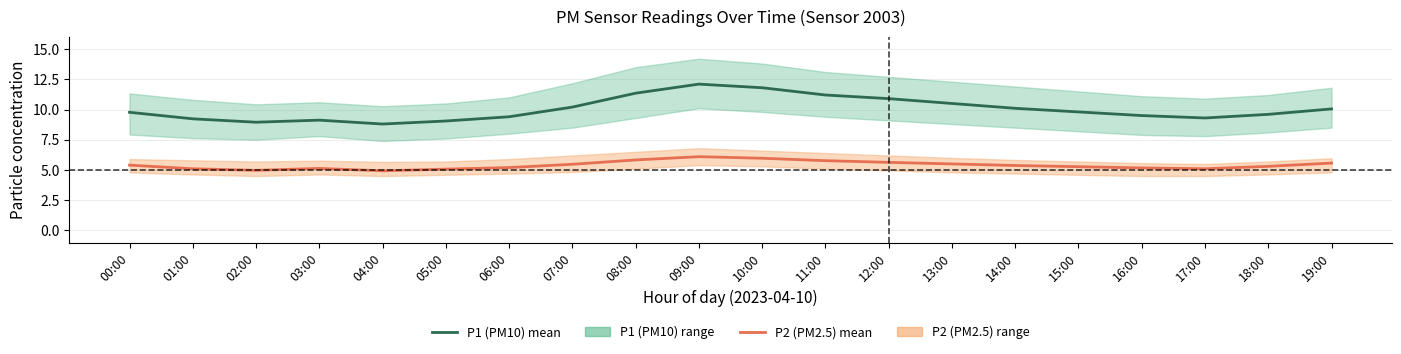

Which category has the lowest value in the P2 (PM2.5) mean series?

04:00